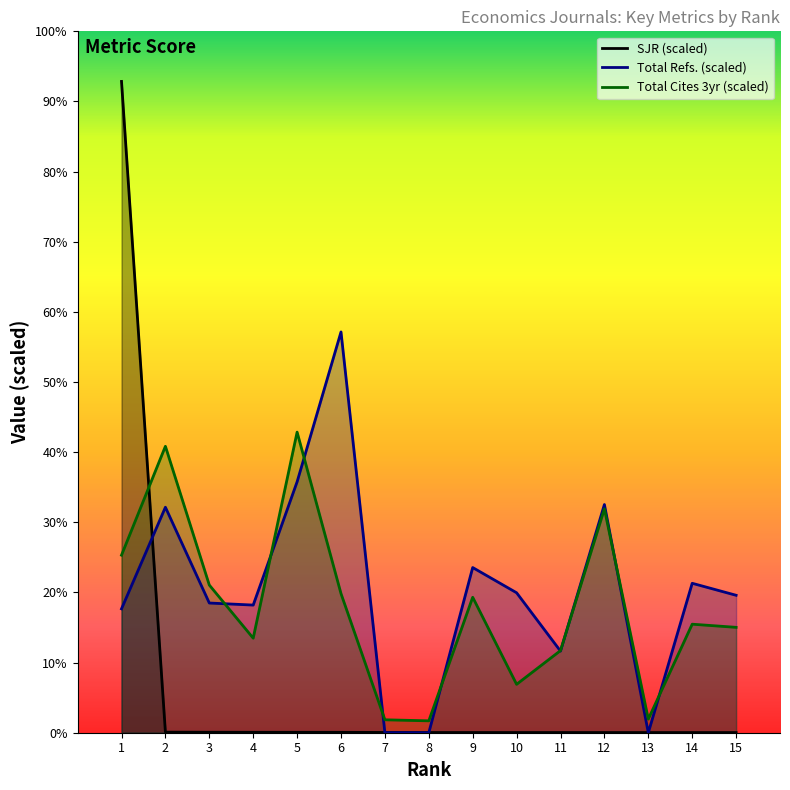

Which series has the widest spread of values?

SJR